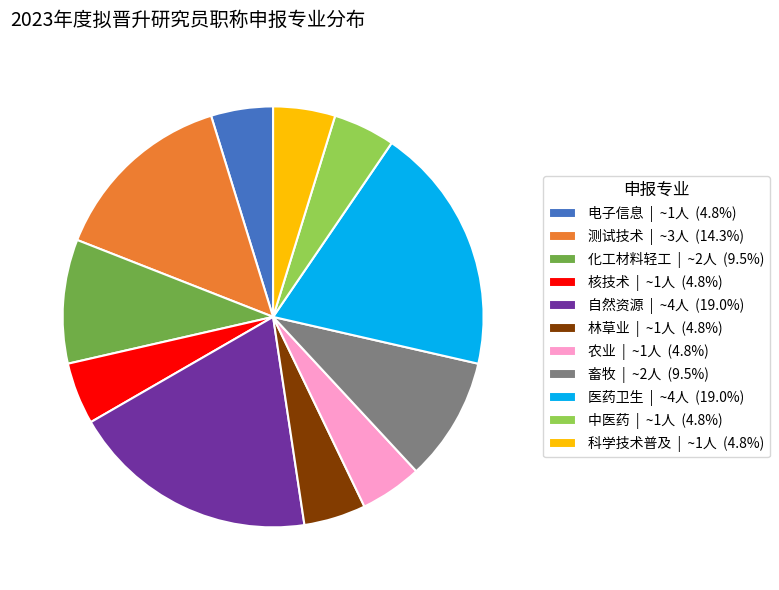

Is the sum of 自然资源 | ~4人 (19.0%) and 电子信息 | ~1人 (4.8%) greater than half?

No